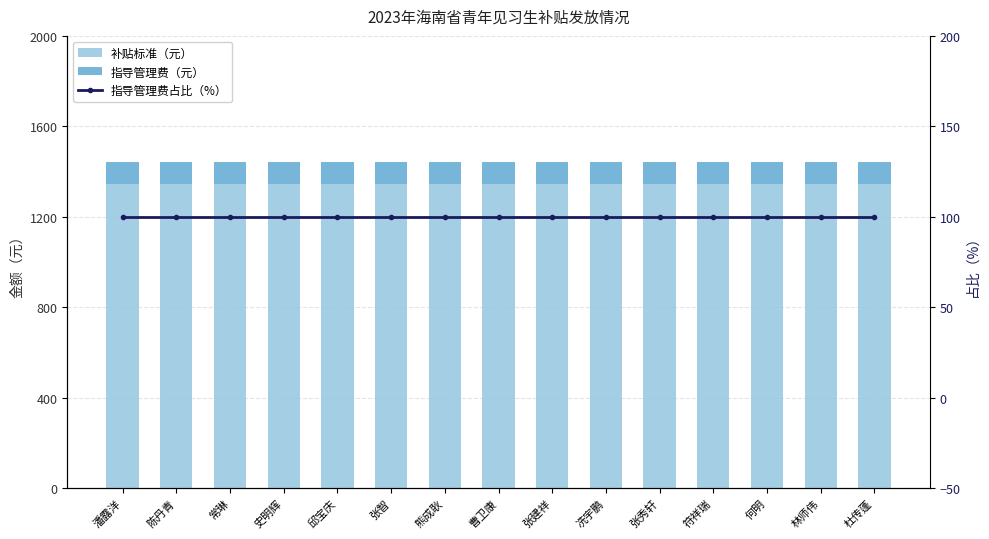

What is the difference between the highest and lowest values at 陈丹青?

1244